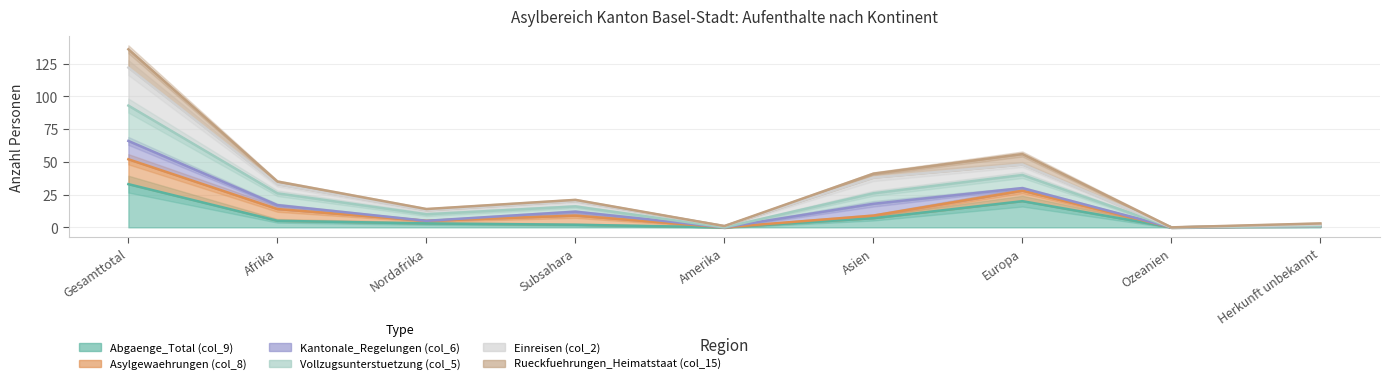

How many values in Abgaenge_Total (col_9) are above zero?

7